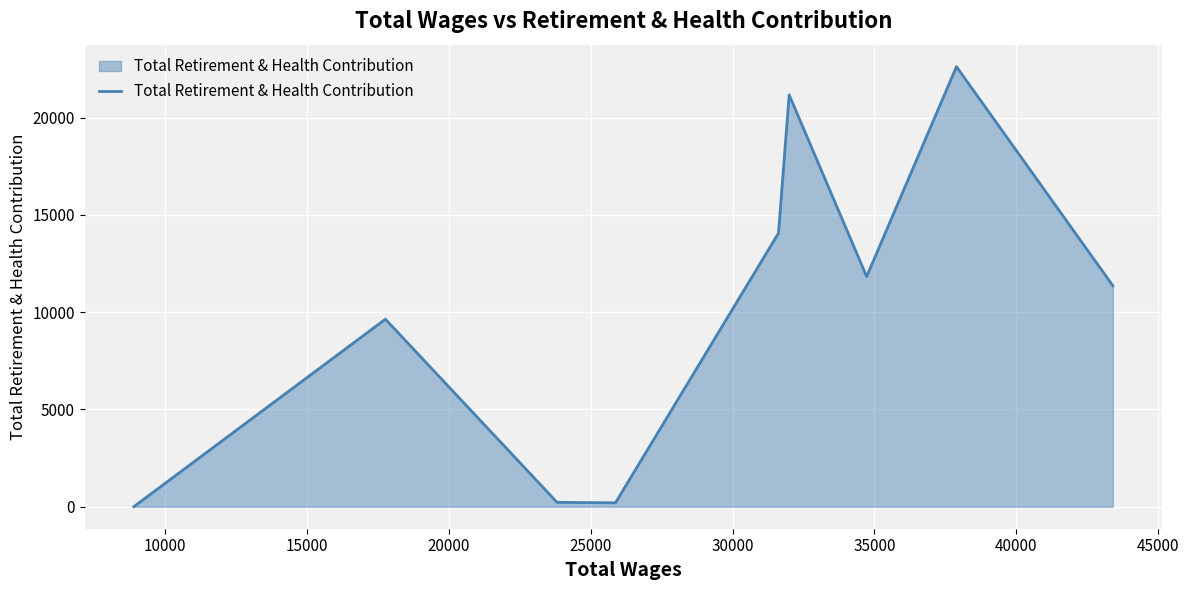

What is the average value?

10125